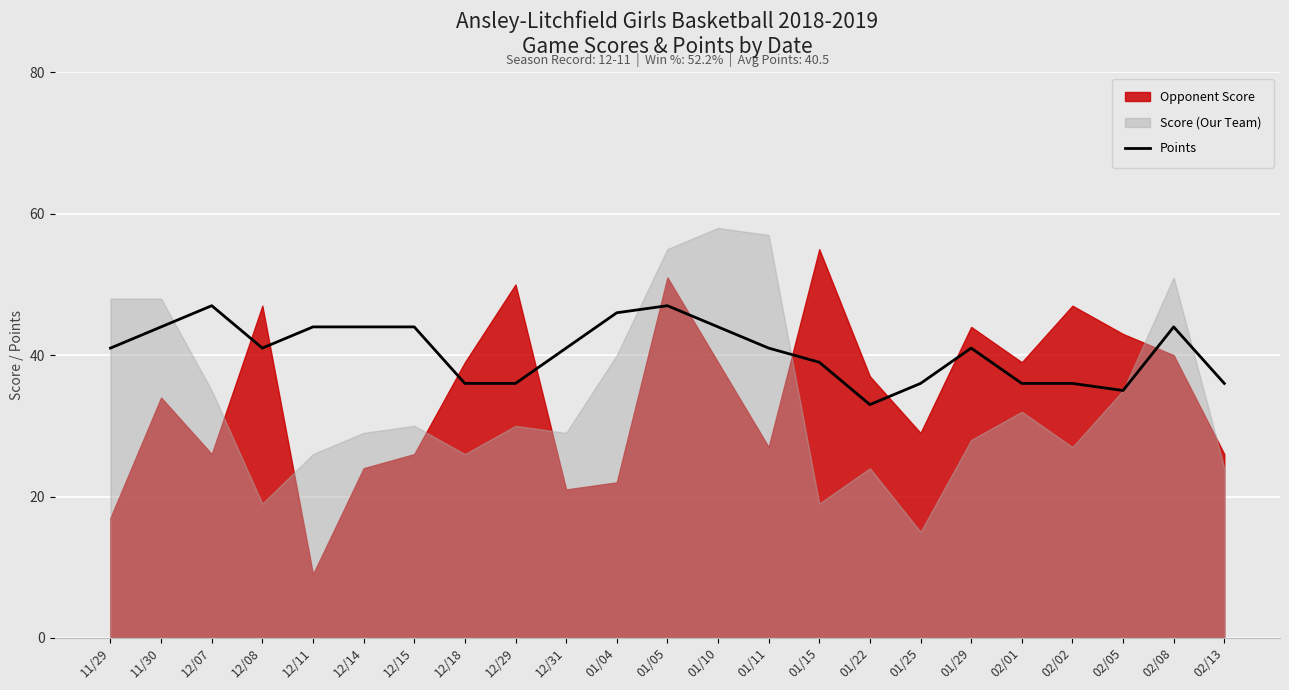

What is the change in value from 12/31 to 01/04?

+5